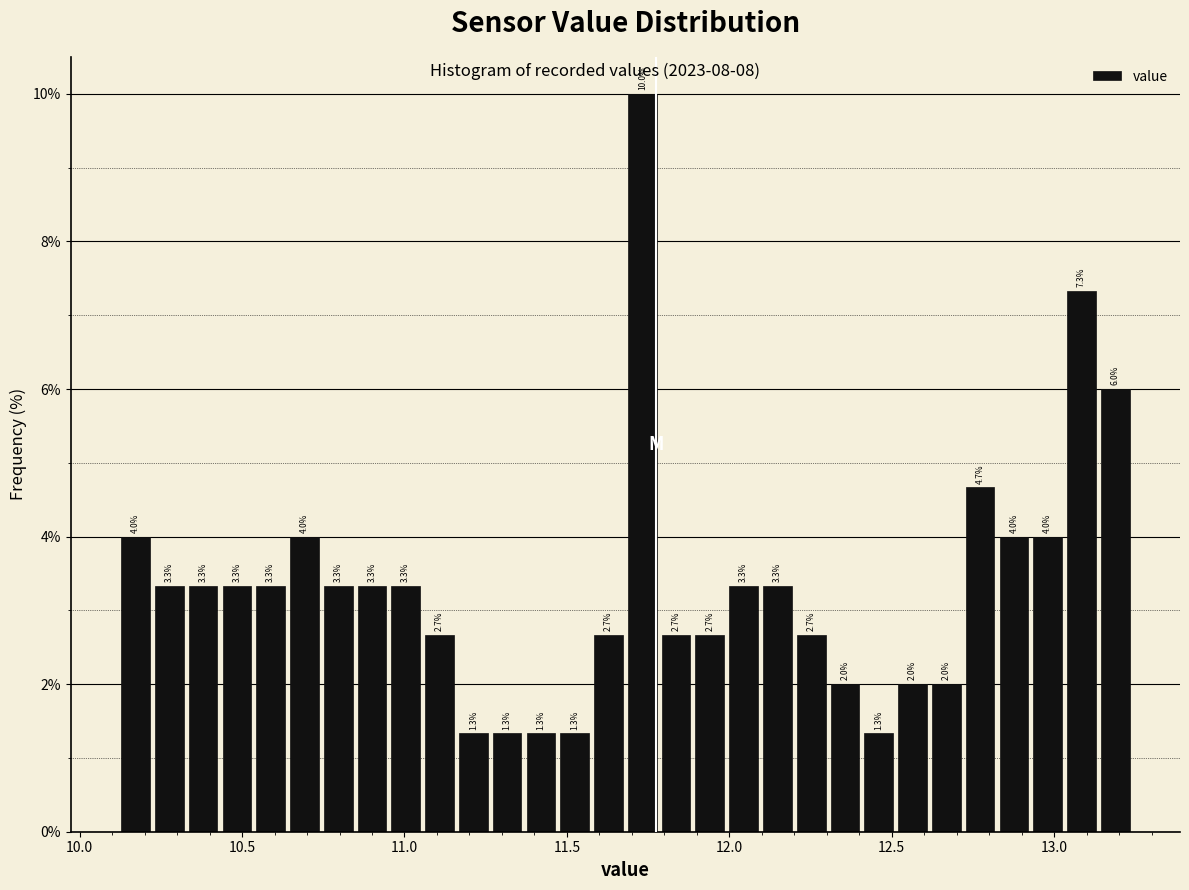

Around what value on the x-axis is the tallest bar? Give the approximate position of its centre, as read against the axis.

11.75